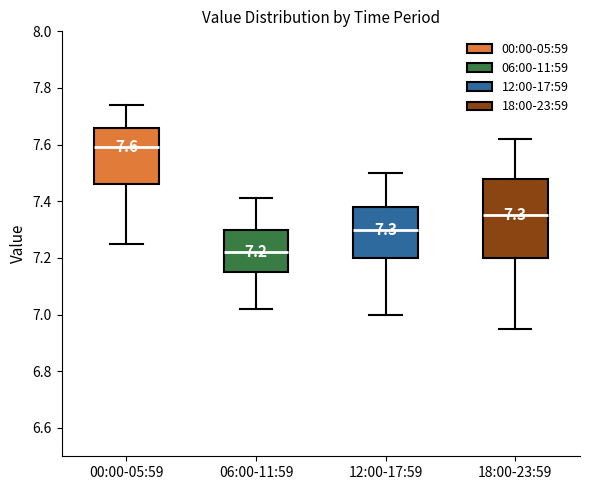

Which box has the lowest median line?

06:00-11:59